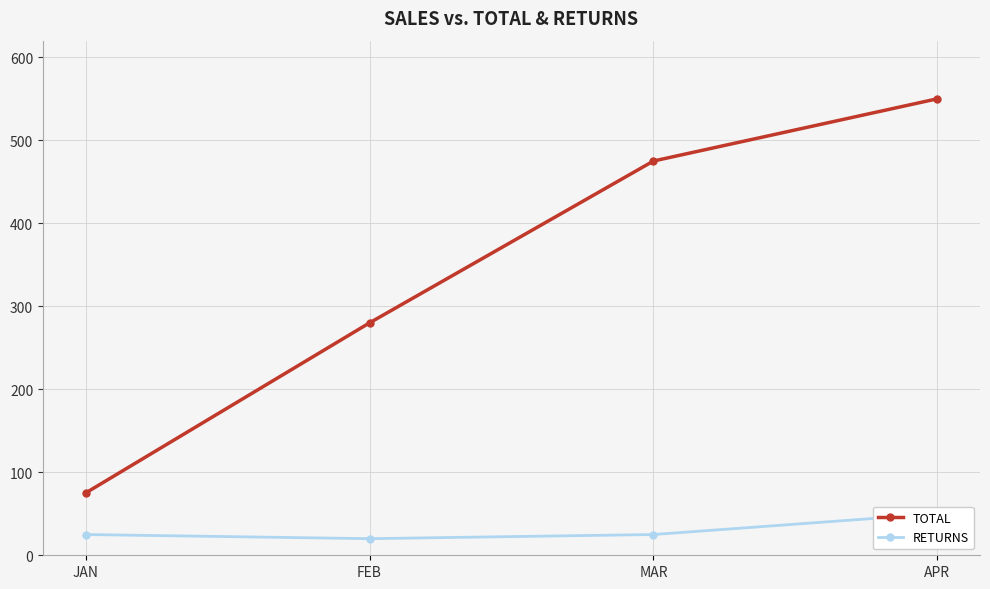

True or false: RETURNS has more than 2 interior local peaks.

False